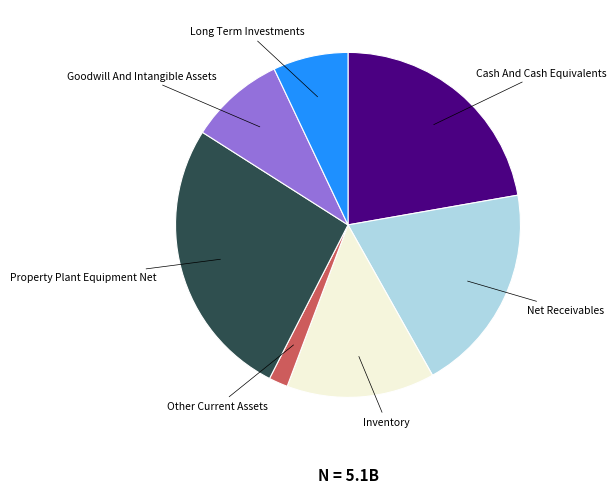

Is there a majority slice in this chart?

No